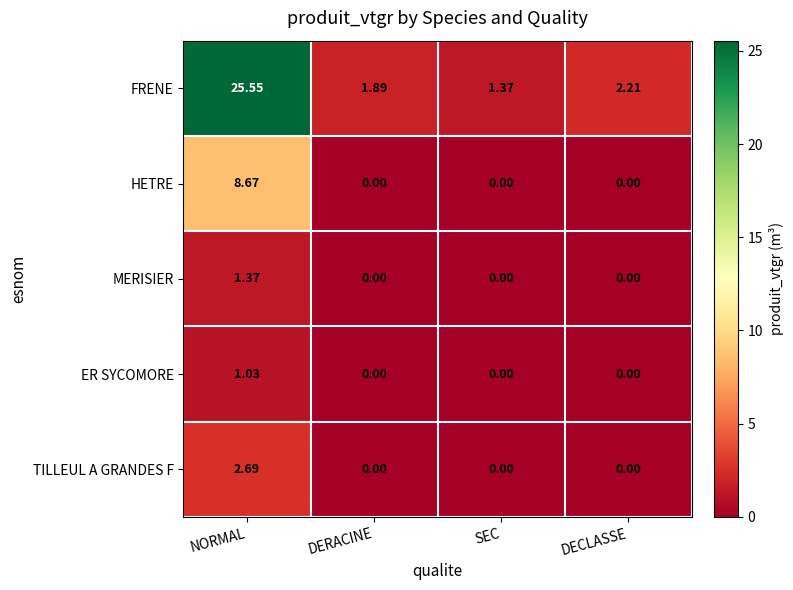

What is the total value across all series at NORMAL?

39.3